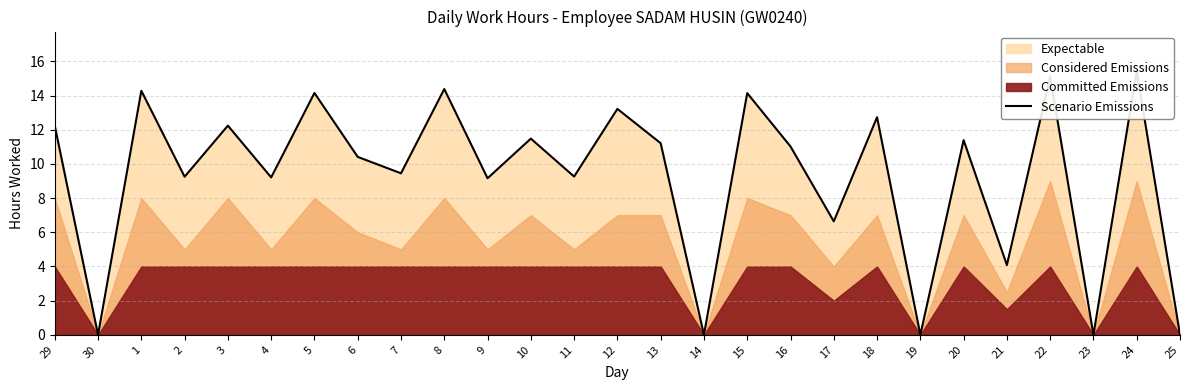

Reading left to right, extract all data points from this chart.

12.2	0.0	14.3	9.2	12.2	9.2	14.2	10.4	9.4	14.4	9.2	11.5	9.3	13.2	11.2	0.0	14.1	11.0	6.6	12.7	0.0	11.4	4.1	15.1	0.0	15.4	0.0